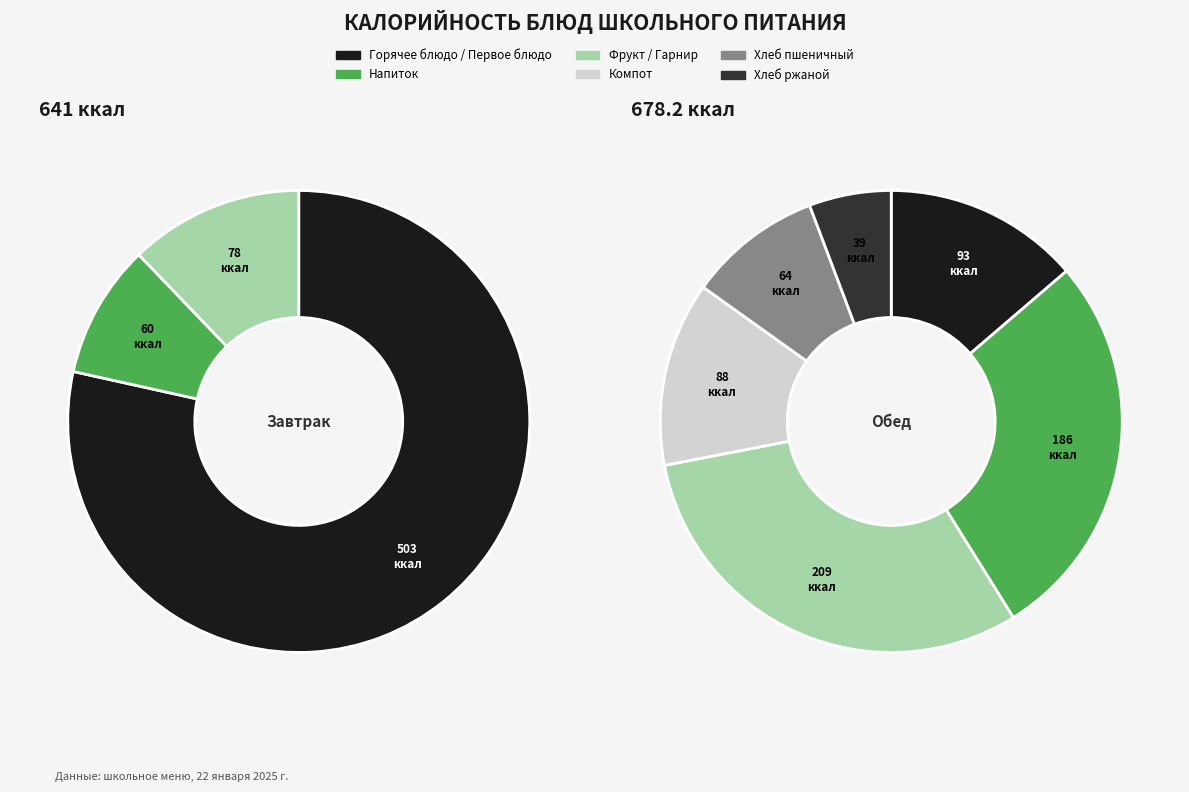

Which category has the smallest portion of the pie?

Хлеб ржаной